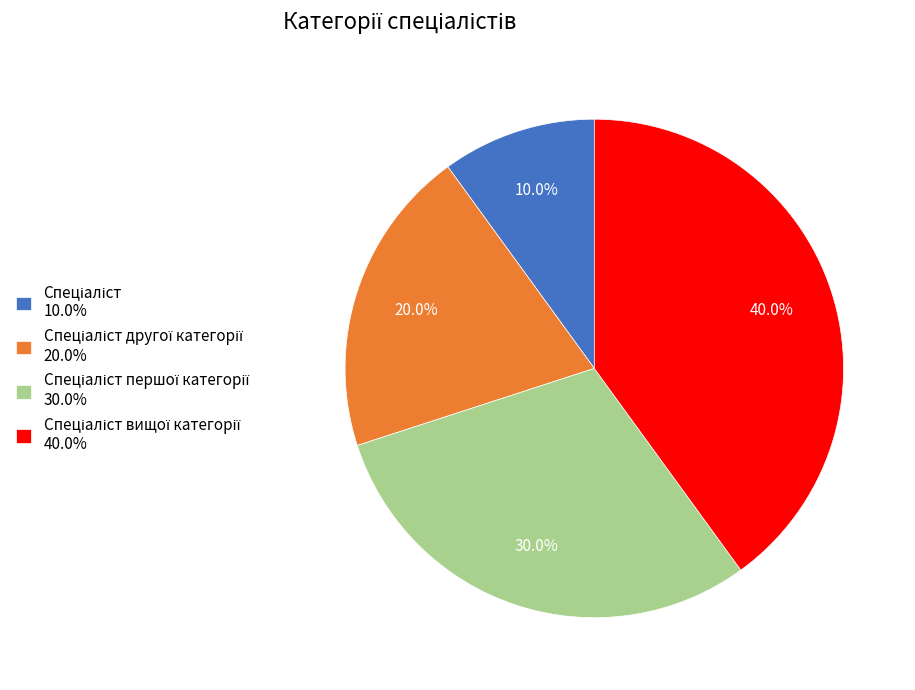

Does any single category account for the majority?

No